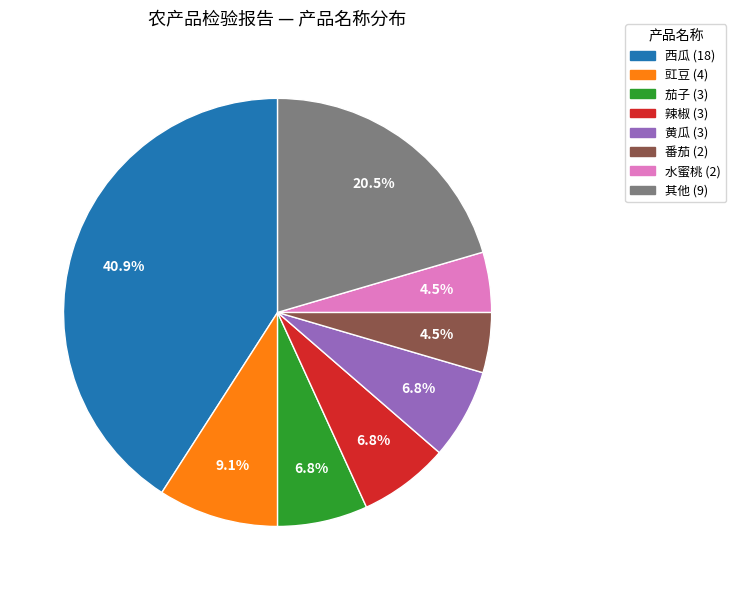

Count the number of slices in the pie.

8